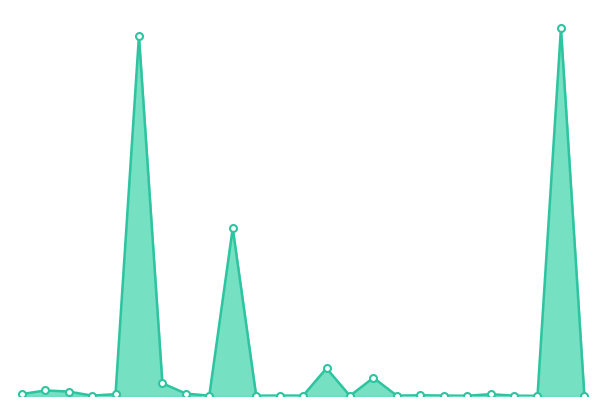

How many points are higher than both their immediate neighbors (excluding endpoints)?

9